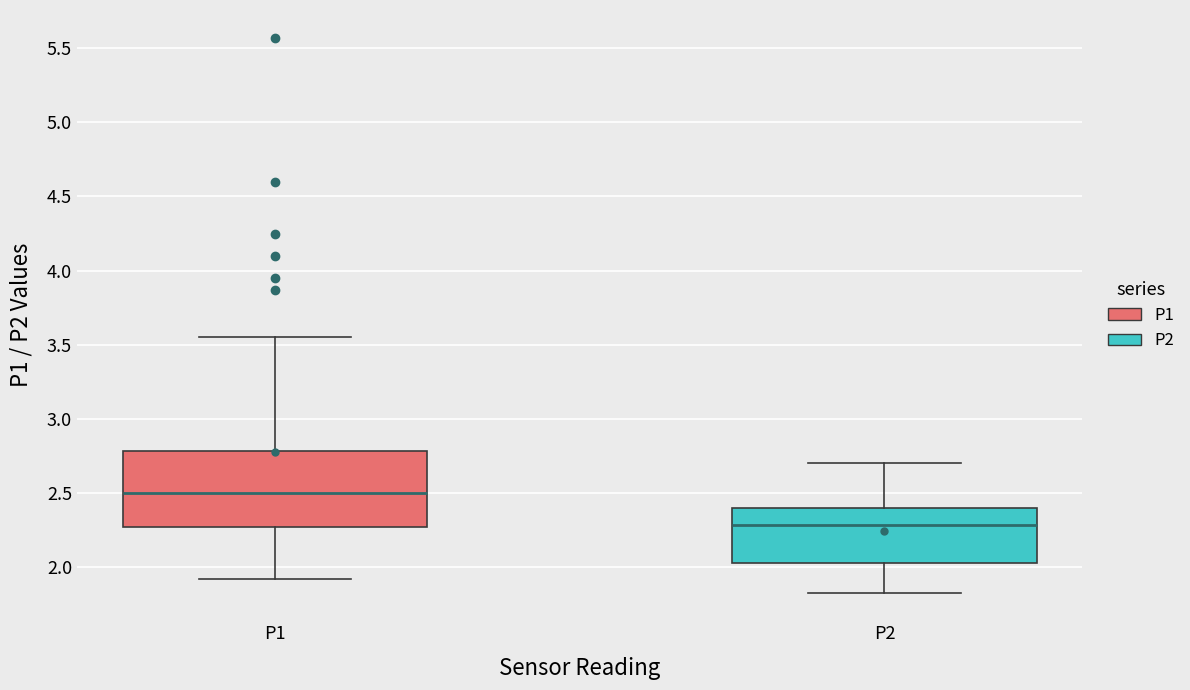

Where does the lower whisker of the box for P1 end on the y-axis? The values are not printed on the chart, so give them approximately, as read against the axis.

1.90